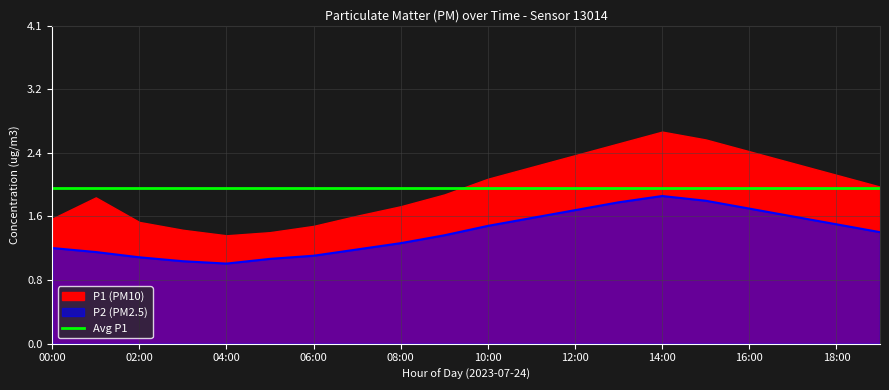

Approximately how many times larger is the value at 08:00 compared to 07:00?

1.1